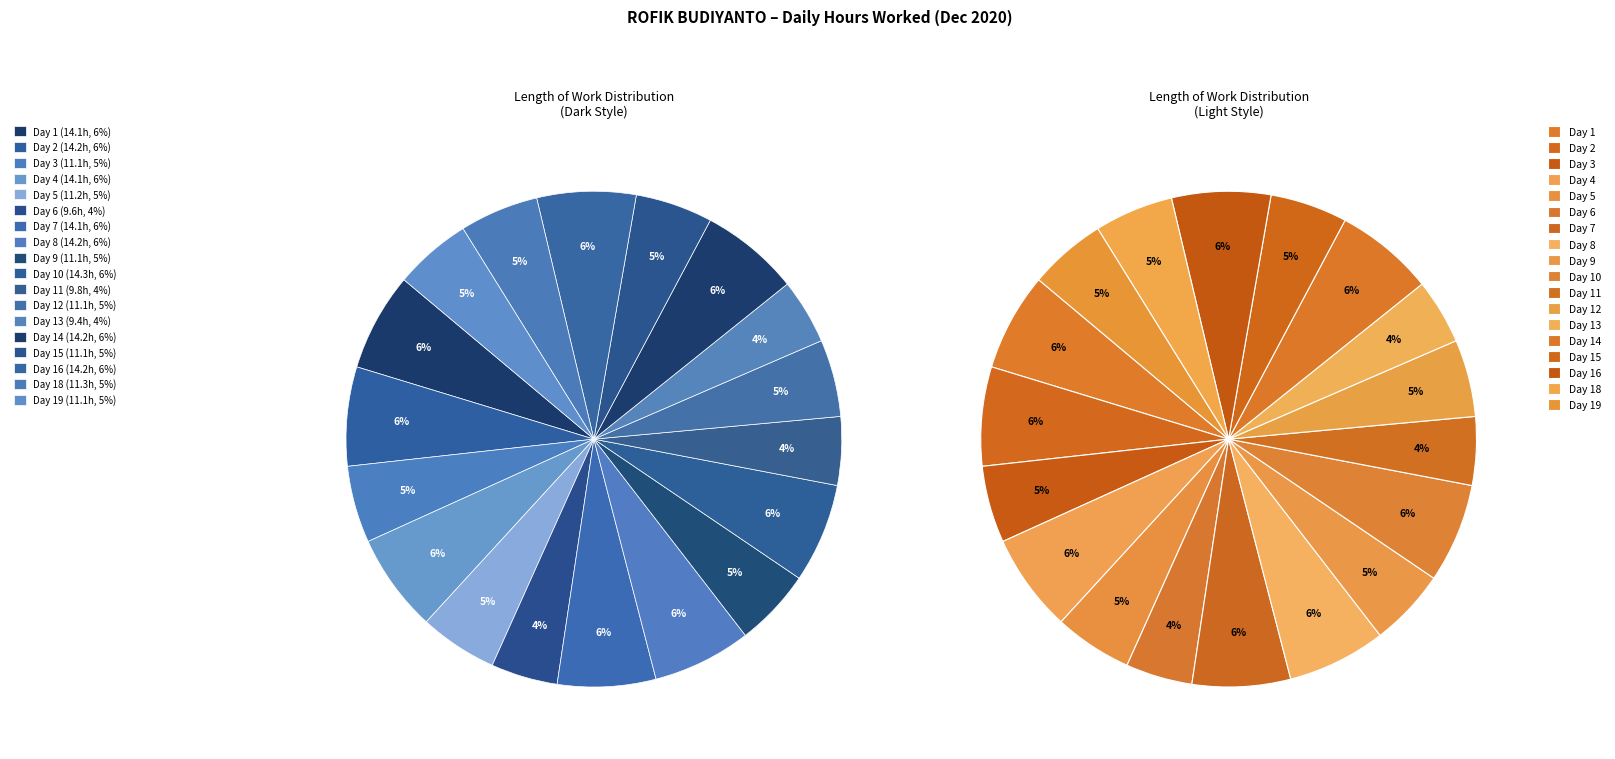

True or false: Day 2 accounts for 19% of the total.

False